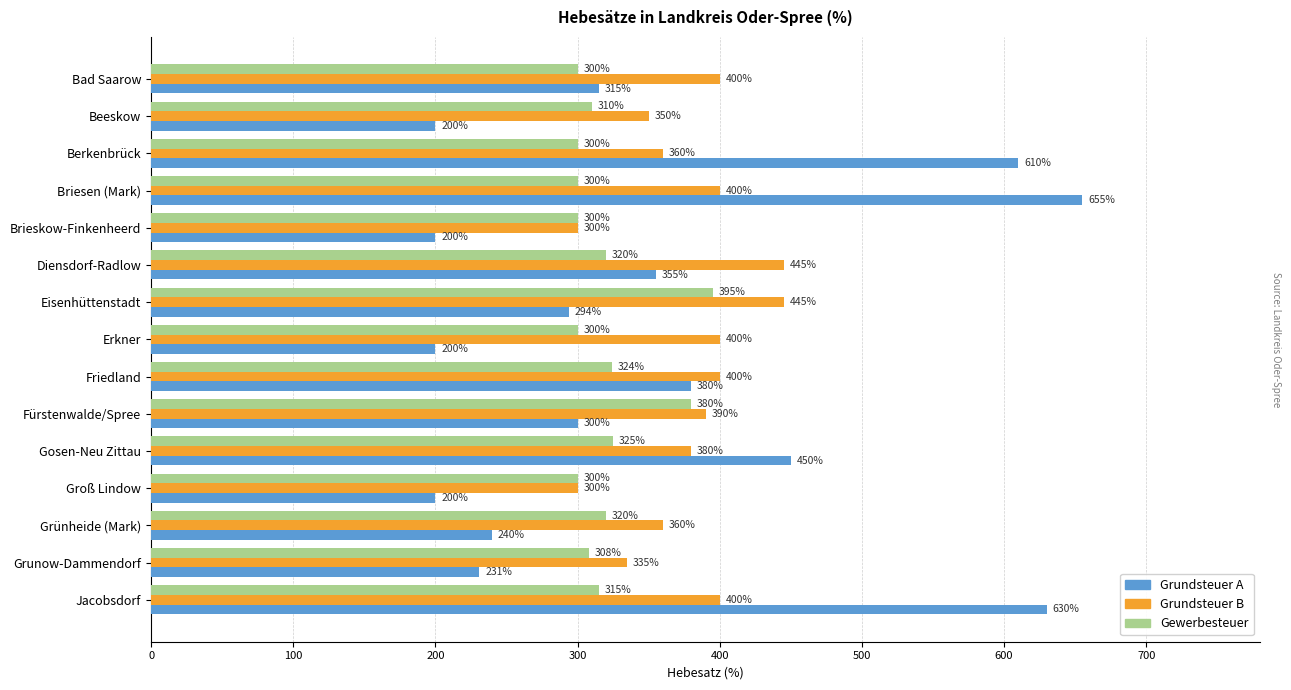

What is the difference between the second highest and second lowest values in the Gewerbesteuer series?

80